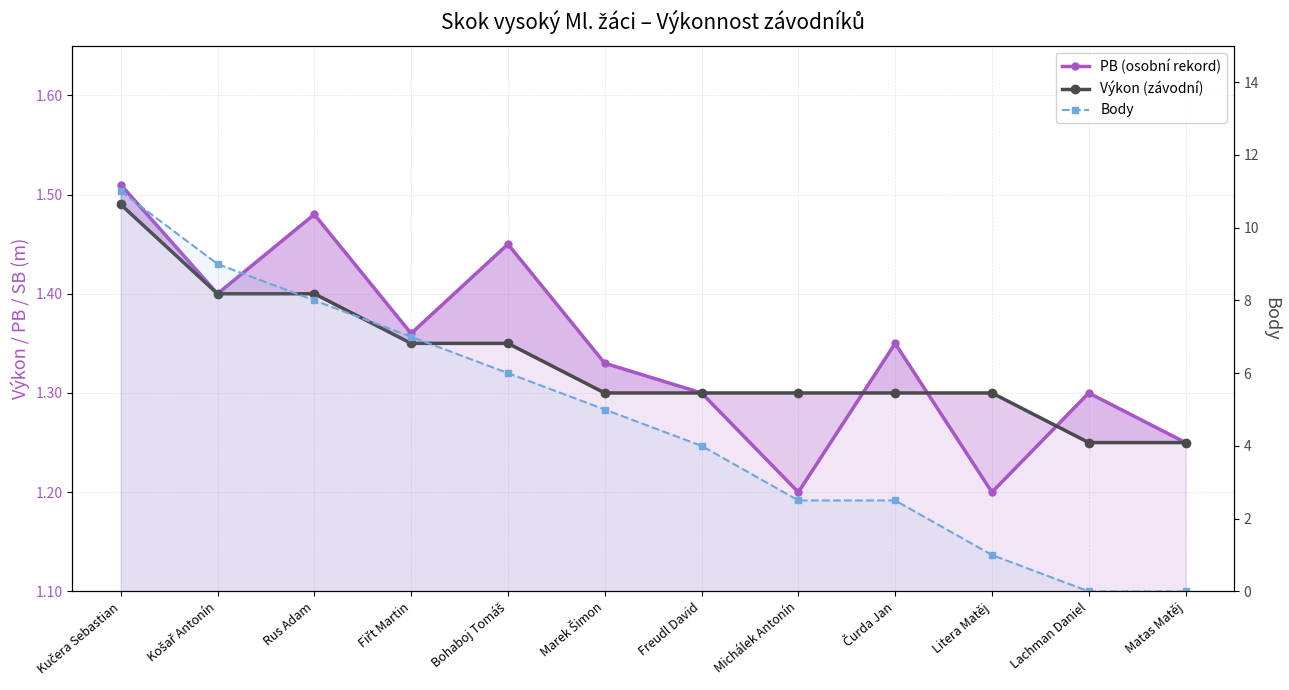

Reading left to right, transcribe all the data shown in this chart.

PB (osobní rekord): Kučera Sebastian=1.5	Košař Antonín=1.4	Rus Adam=1.5	Fiřt Martin=1.4	Bohaboj Tomáš=1.4	Marek Šimon=1.3	Freudl David=1.3	Michálek Antonín=1.2	Čurda Jan=1.4	Litera Matěj=1.2	Lachman Daniel=1.3	Matas Matěj=1.2
Výkon (závodní): Kučera Sebastian=1.5	Košař Antonín=1.4	Rus Adam=1.4	Fiřt Martin=1.4	Bohaboj Tomáš=1.4	Marek Šimon=1.3	Freudl David=1.3	Michálek Antonín=1.3	Čurda Jan=1.3	Litera Matěj=1.3	Lachman Daniel=1.2	Matas Matěj=1.2
Body: Kučera Sebastian=11.0	Košař Antonín=9.0	Rus Adam=8.0	Fiřt Martin=7.0	Bohaboj Tomáš=6.0	Marek Šimon=5.0	Freudl David=4.0	Michálek Antonín=2.5	Čurda Jan=2.5	Litera Matěj=1.0	Lachman Daniel=0.0	Matas Matěj=0.0